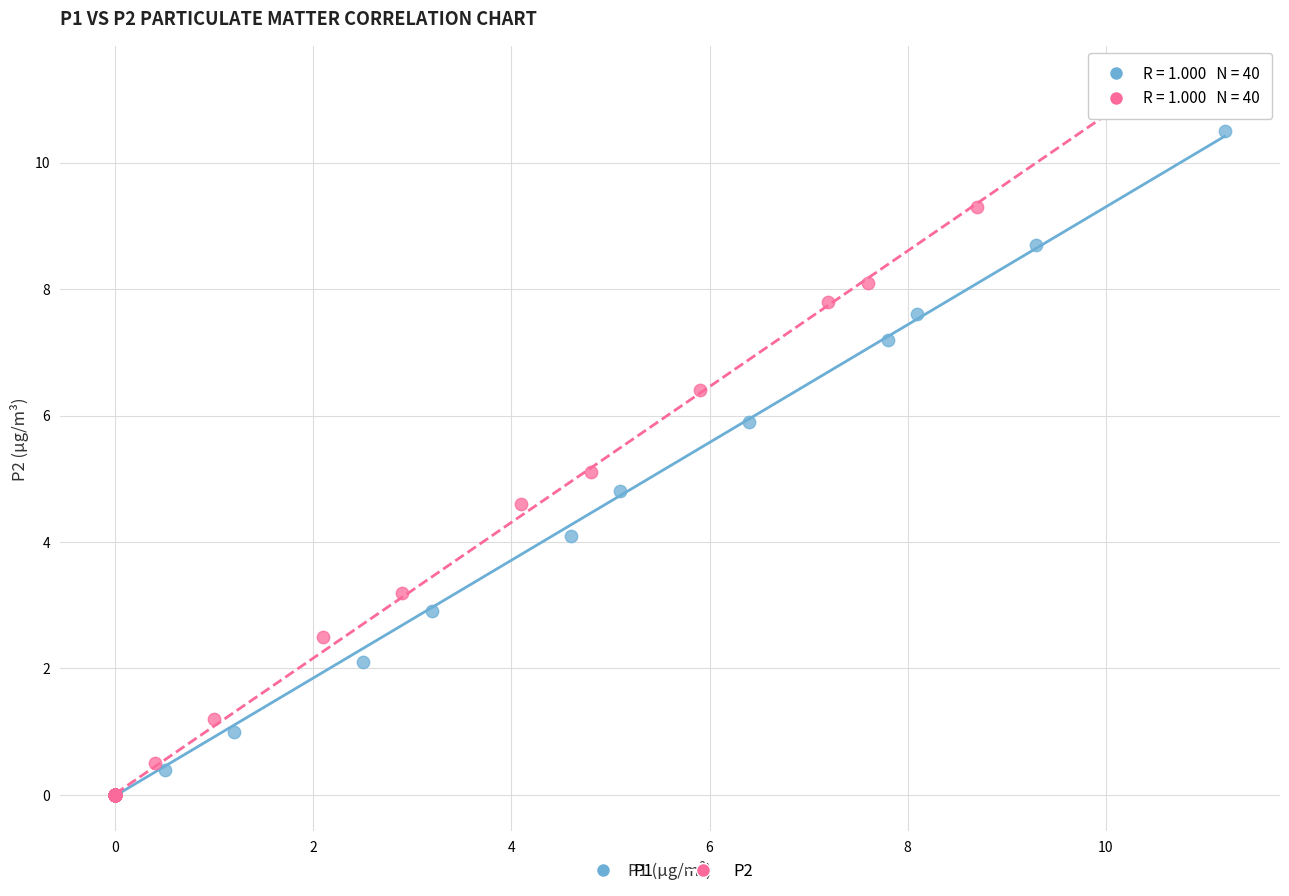

What are all the series names shown in the legend?

P1, P2